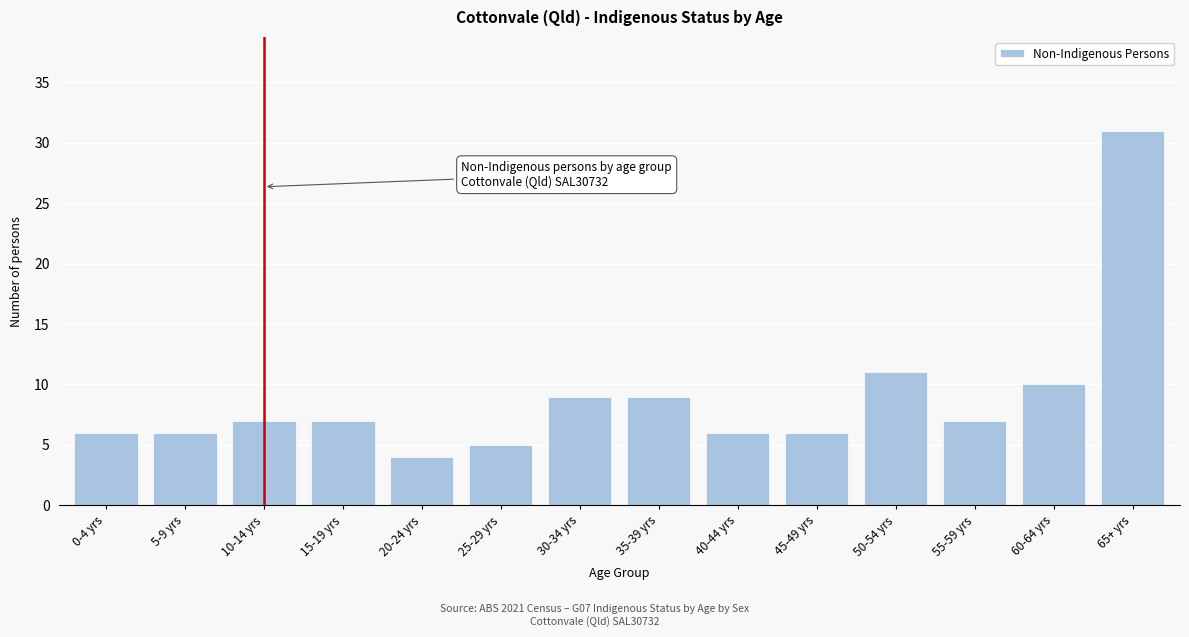

Reading left to right, what are all the values shown in this chart?

6	6	7	7	4	5	9	9	6	6	11	7	10	31